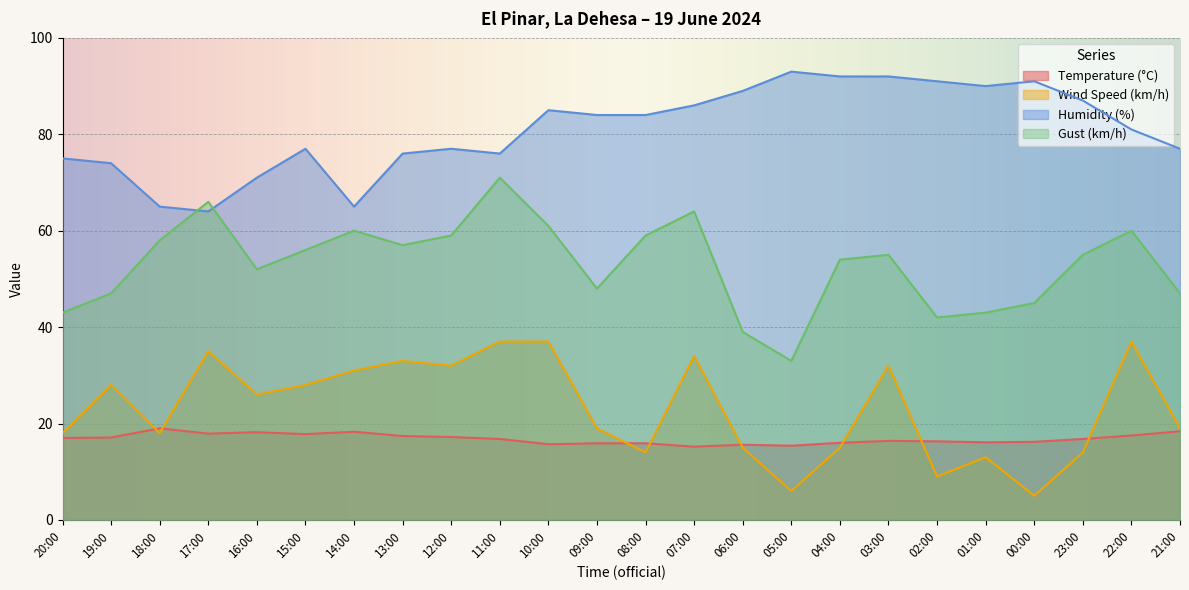

Which series has the largest range (max minus min)?

Gust (km/h)